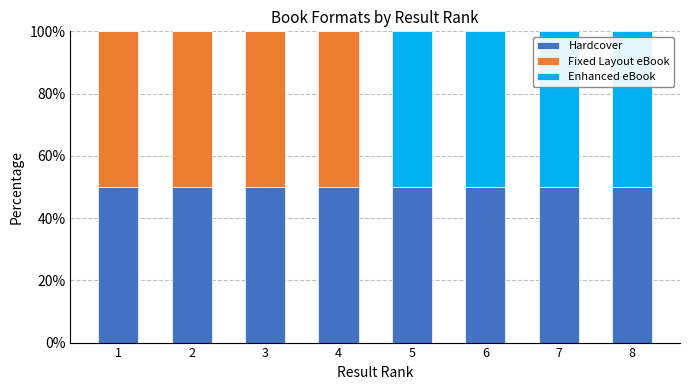

The Hardcover series shows 50 at 6. True or false?

True